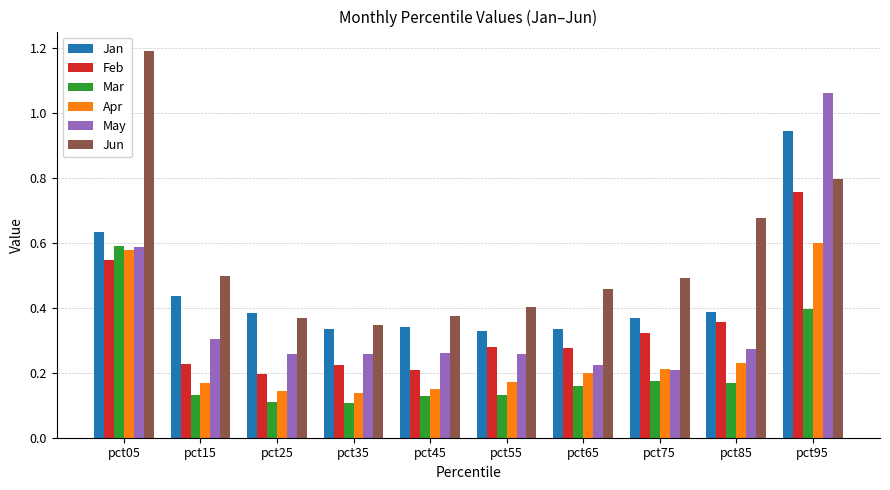

Between pct55 and pct85, which series saw the biggest shift?

Jun